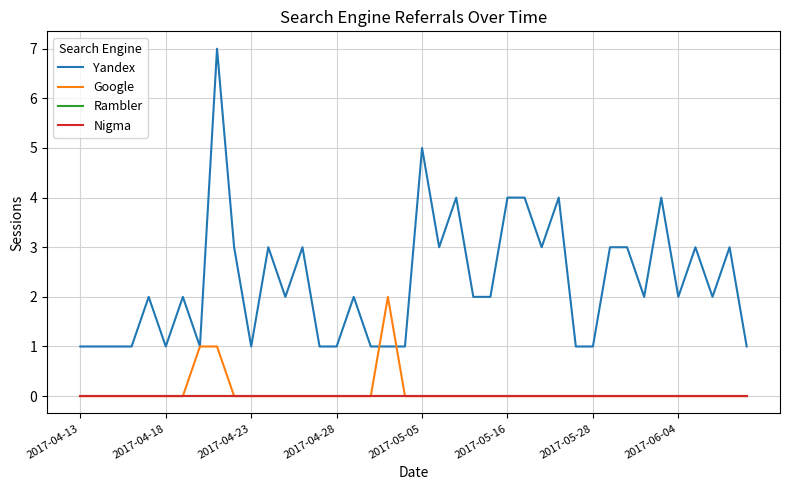

Does the chart display data point markers on the line(s)?

No